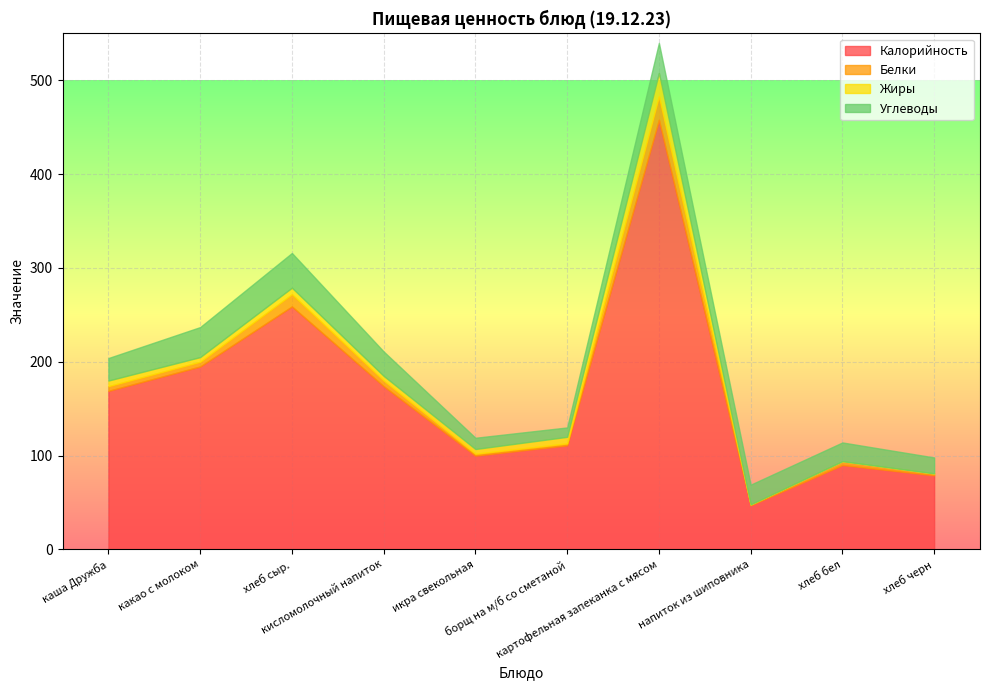

What is the value of the Жиры point at the 5th from the left?

5